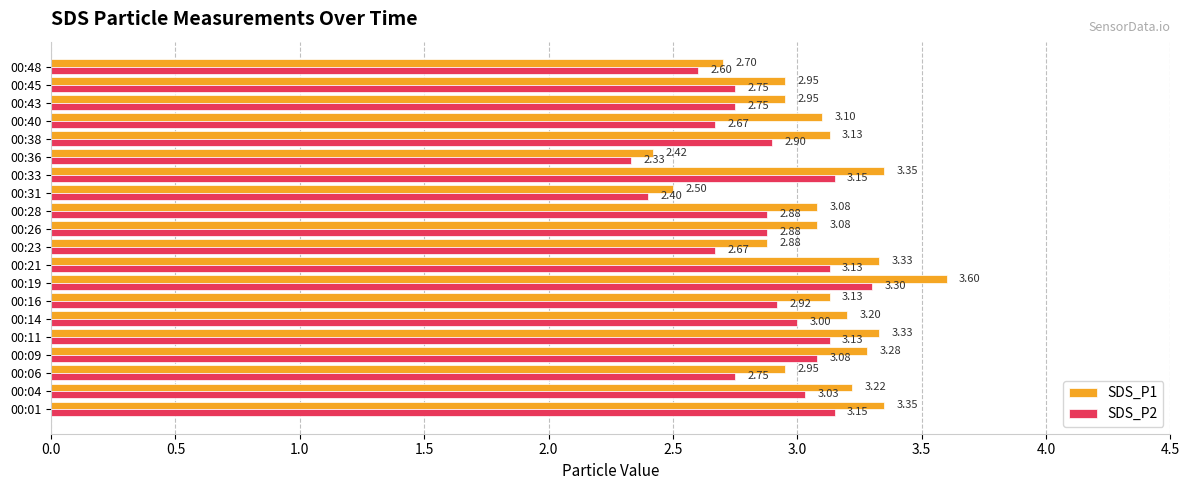

What is the average value of the SDS_P2 series?

2.9